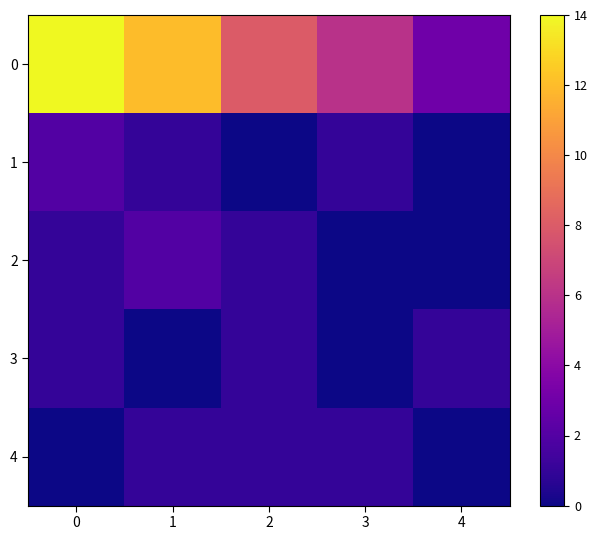

What is the difference between the highest and lowest values at 3?

6